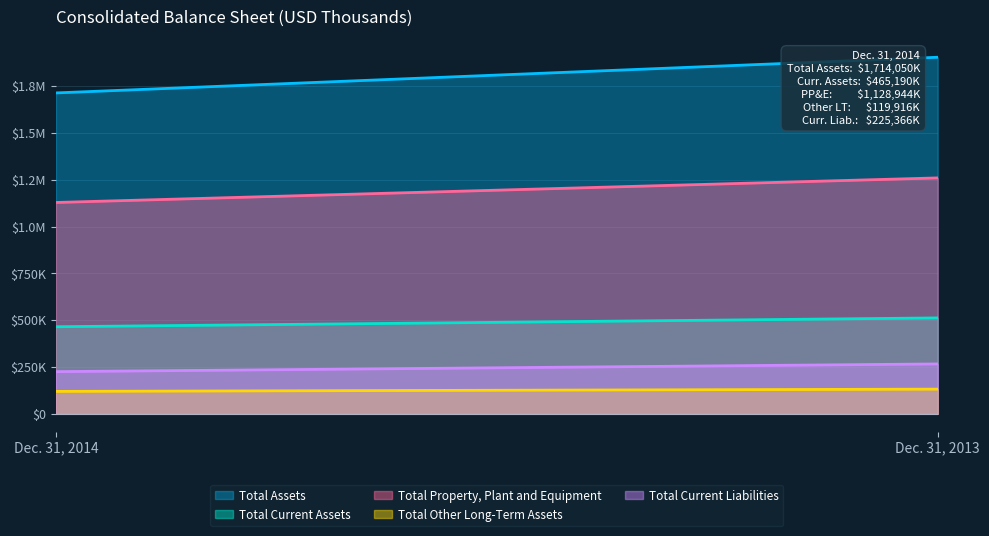

Between Dec. 31, 2013 and Dec. 31, 2014, which is larger?

Dec. 31, 2013